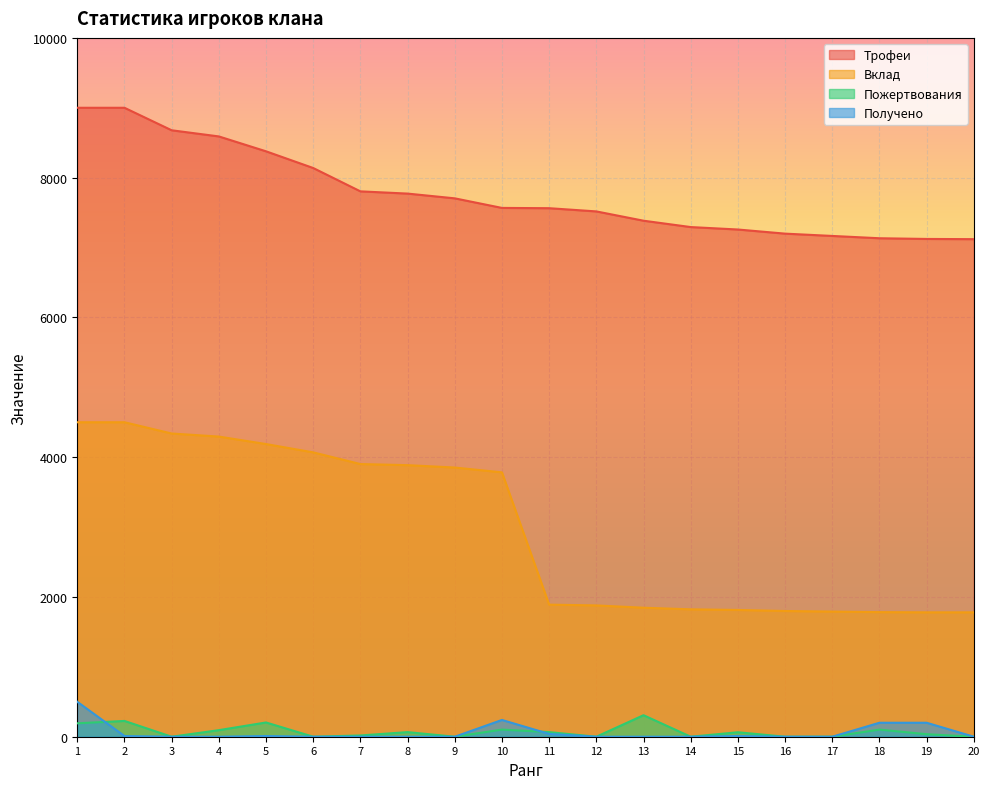

Count the number of data series in this chart.

4